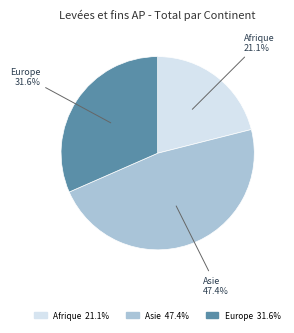

Is there a majority slice in this chart?

No